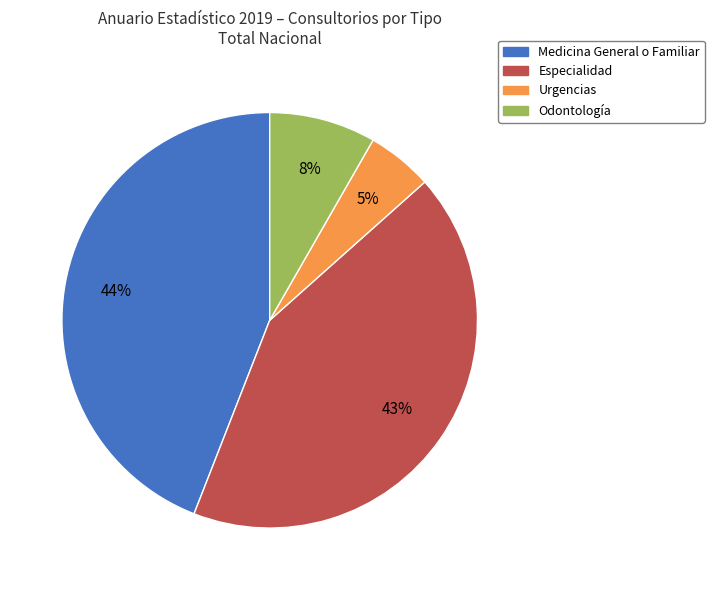

Is it true that Urgencias is 1% of the pie?

False